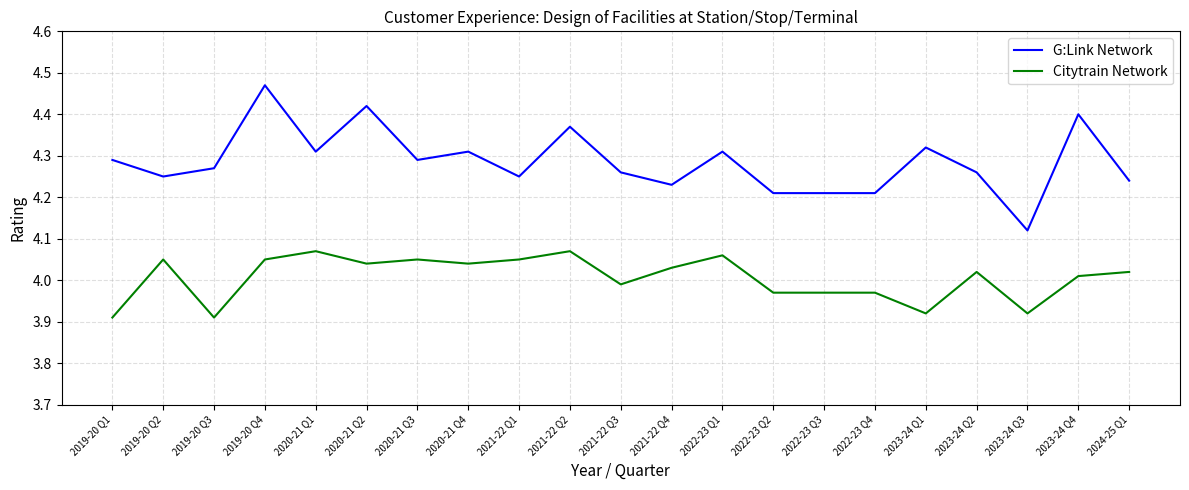

True or false: G:Link Network and Citytrain Network intersect in this chart.

False